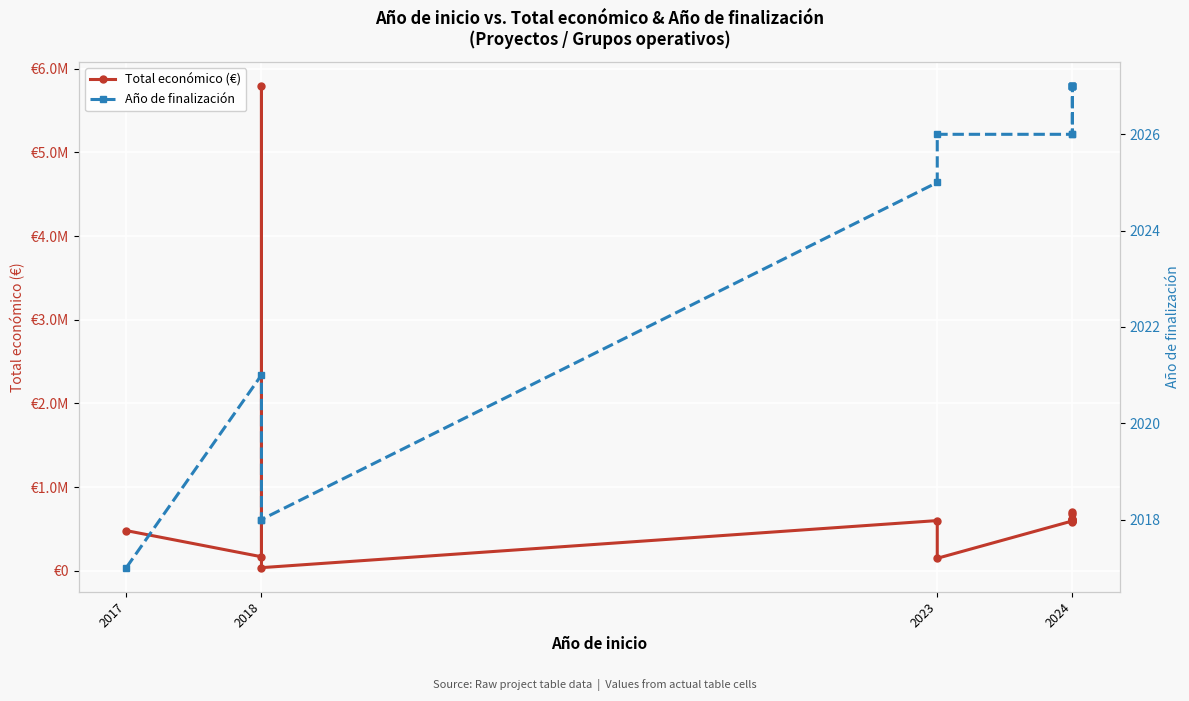

How many lines are shown in the chart?

2